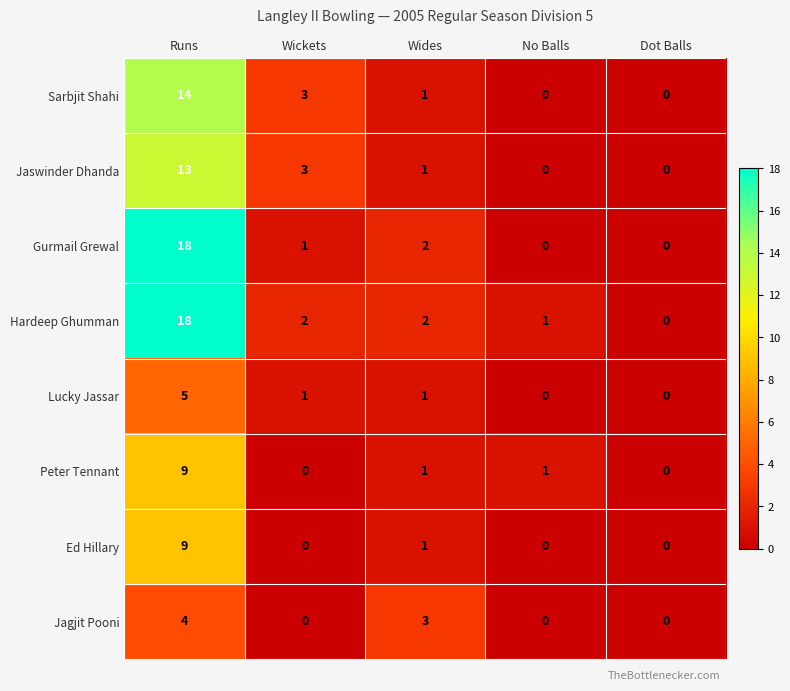

What is the maximum value for Sarbjit Shahi?

14